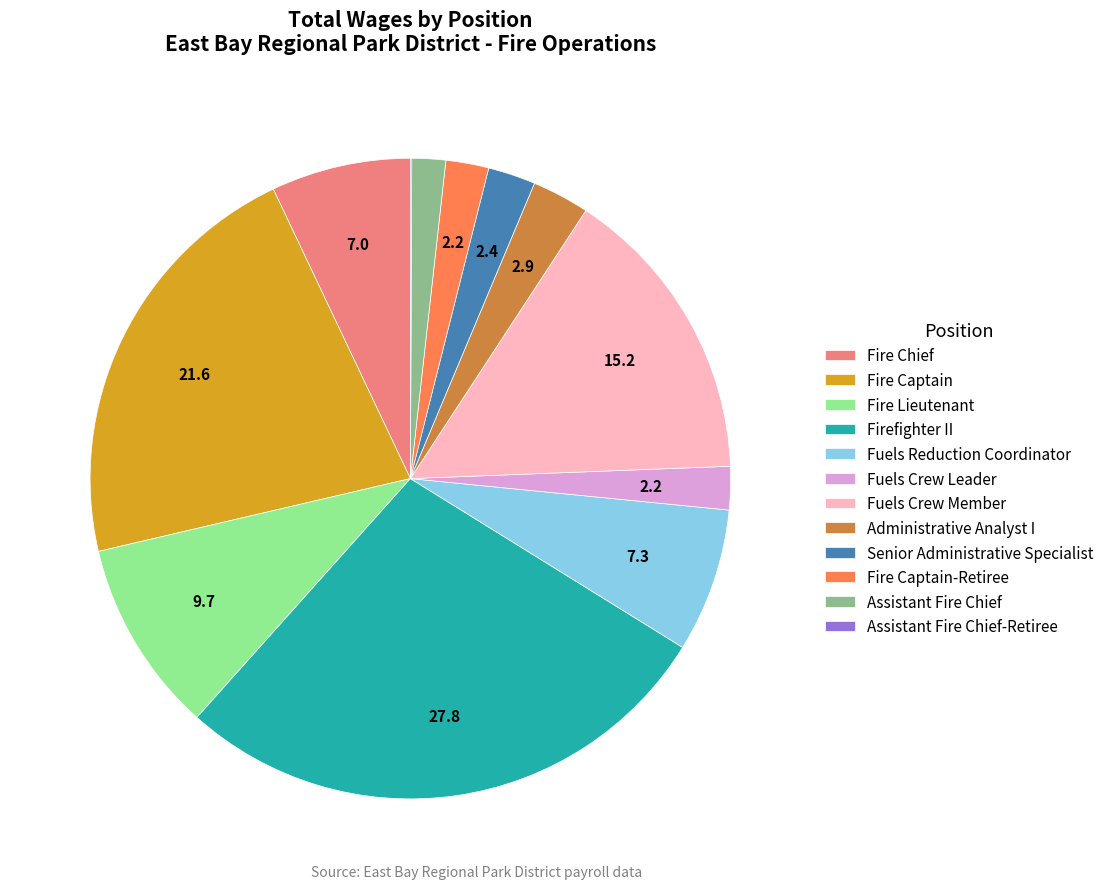

Which category has the biggest portion of the pie?

Firefighter II